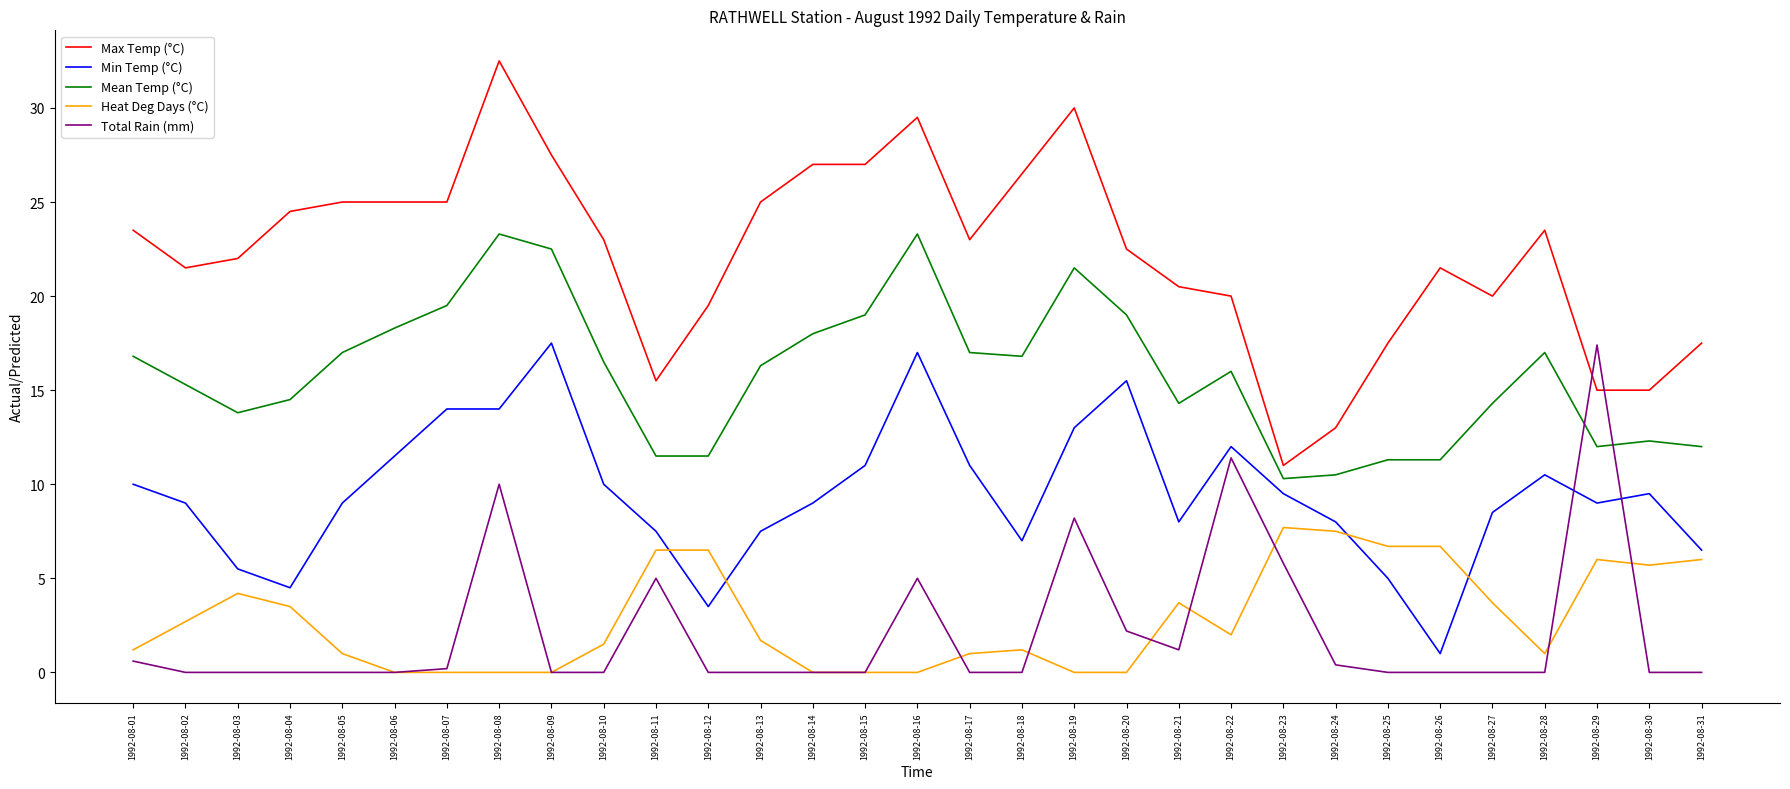

Is this an area chart (filled region under the line)?

No